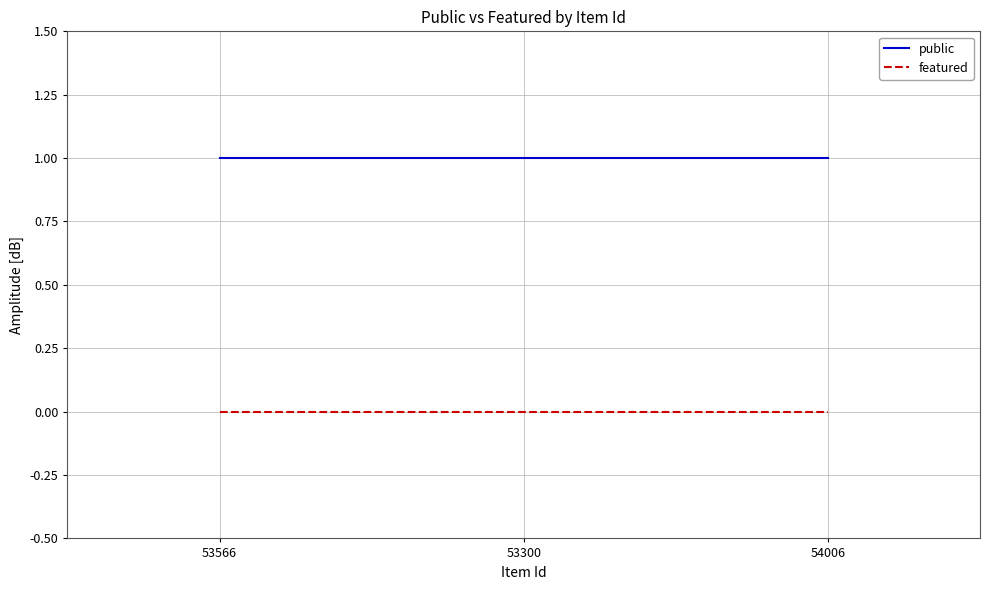

Which series has the largest total across all categories?

public